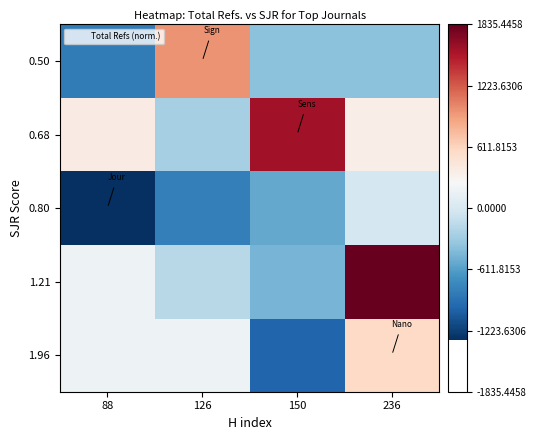

Reading left to right, list all the values displayed in this chart.

1.96: 88=184.7	126=184.7	150=-986.6	236=575.1
1.21: 88=174.4	126=-178.6	150=-479.6	236=1835.4
0.80: 88=-1317.6	126=-824.6	150=-547.6	236=-15.6
0.68: 88=383.4	126=-264.6	150=1578.4	236=358.2
0.50: 88=-840.9	126=961.4	150=-390.3	236=-390.3